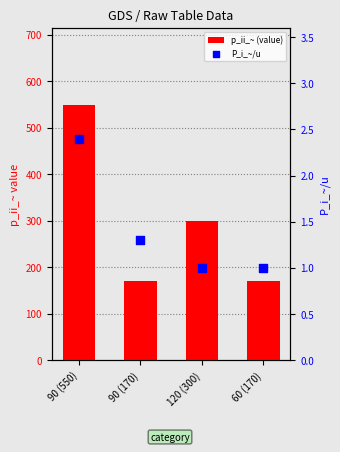

Which series reaches the maximum Y coordinate?

p_ii_~ (value)